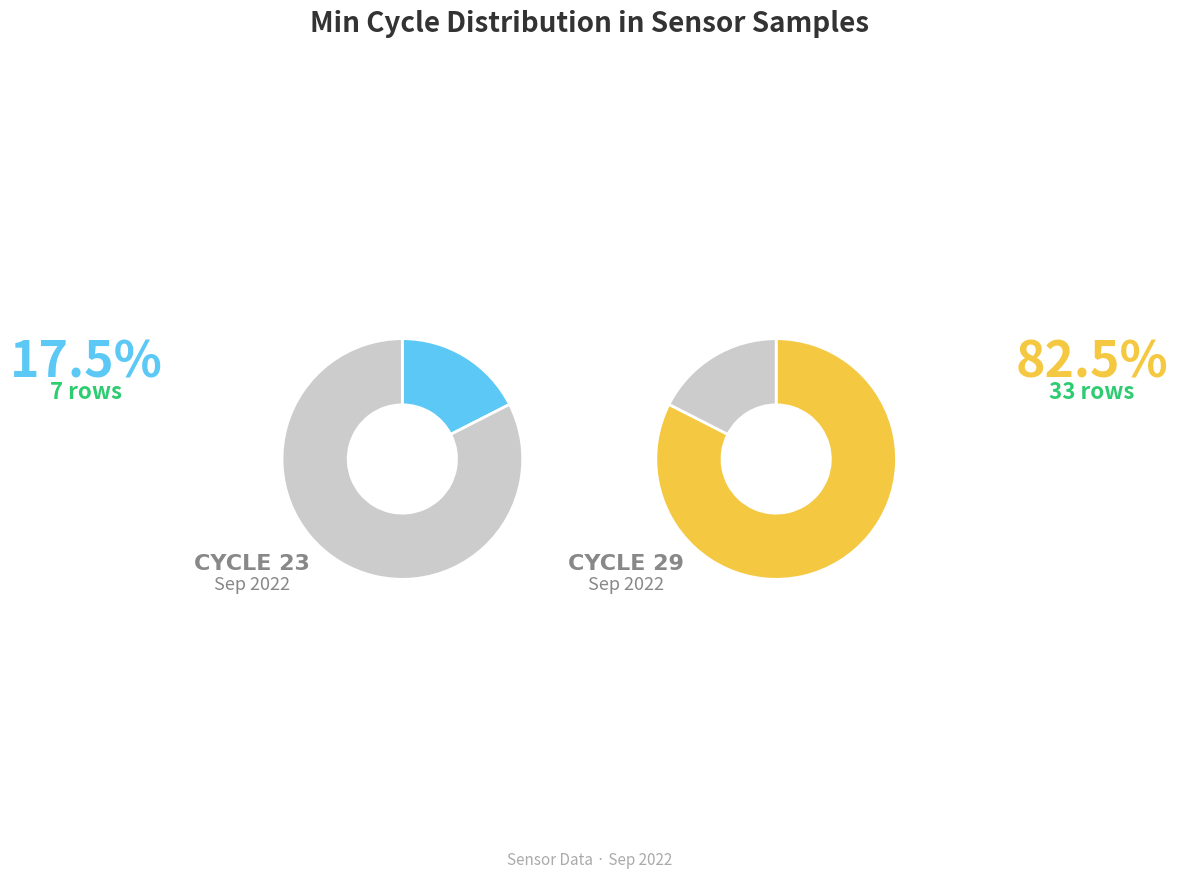

Count the number of slices in the pie.

2